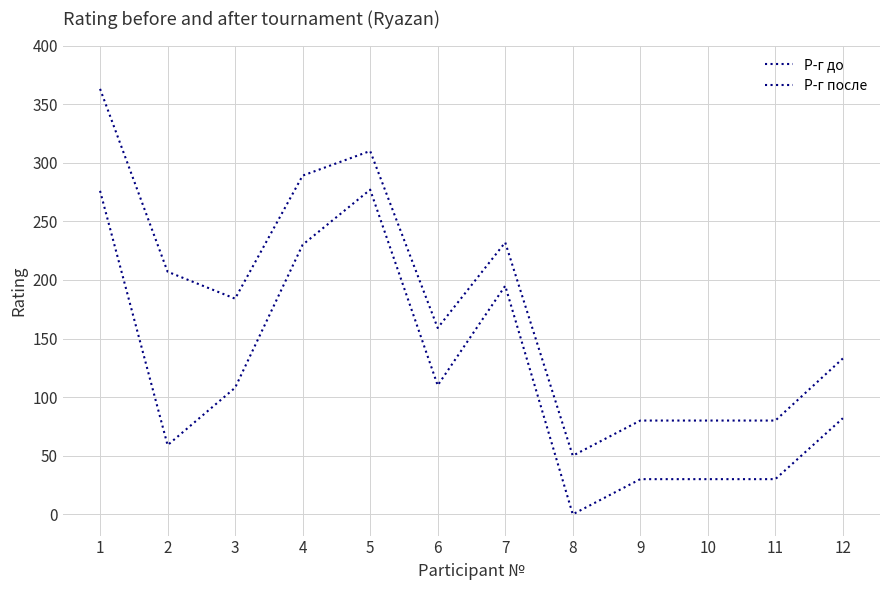

What is the total value across all series at 3?

292